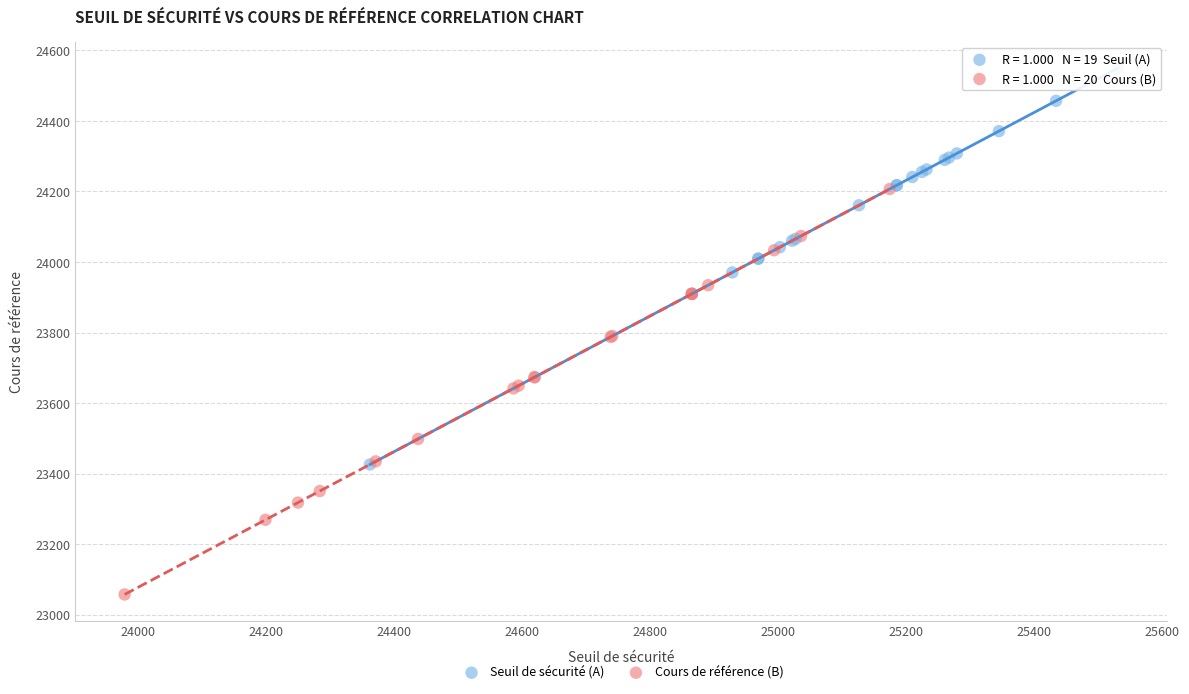

Which series contains the highest Y value?

Seuil de sécurité (A)